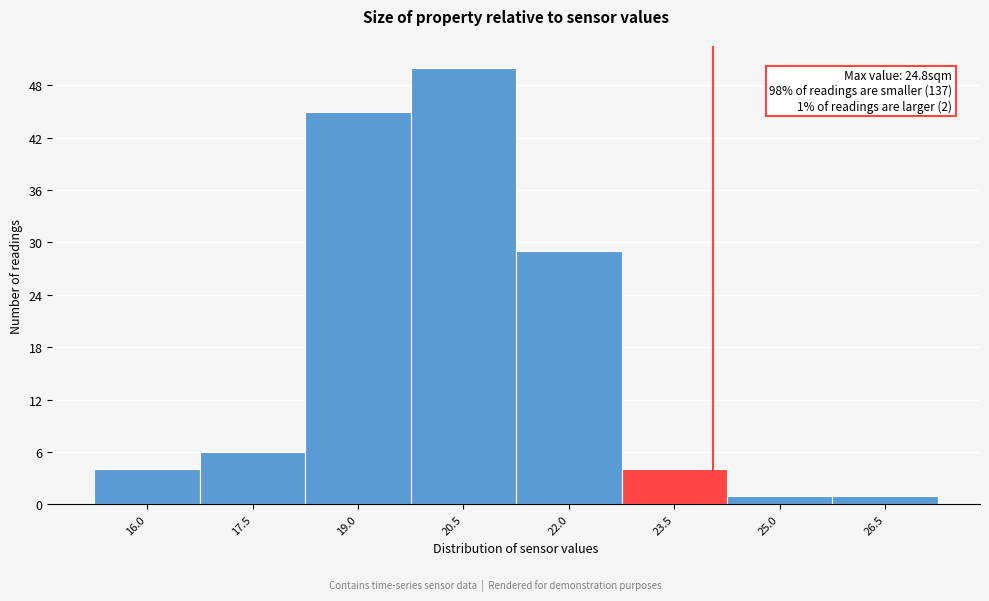

Reading left to right, list all the values displayed in this chart.

16.0=4	17.5=6	19.0=45	20.5=50	22.0=29	23.5=4	25.0=1	26.5=1